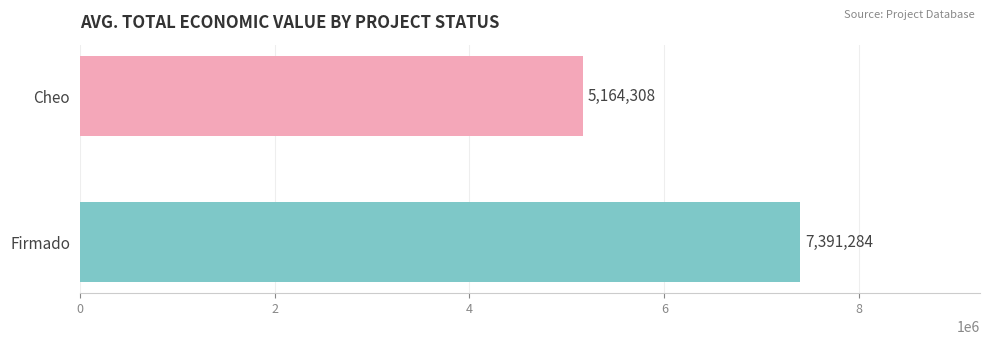

Between Cheo and Firmado, which is larger?

Firmado